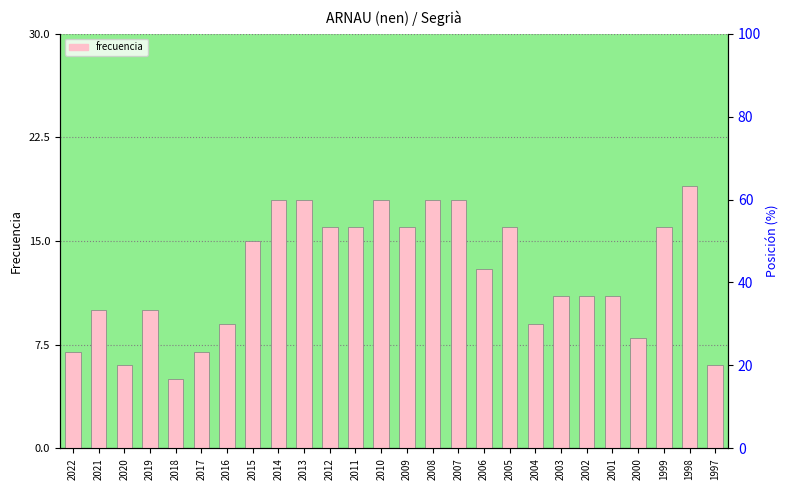

Between 2011 and 2015, which is larger?

2011